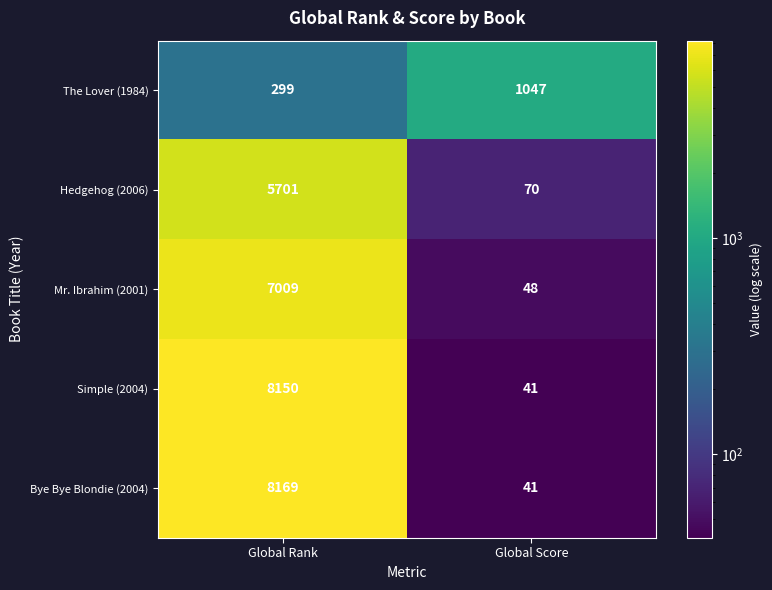

What is the total value across all series at Global Score?

1247